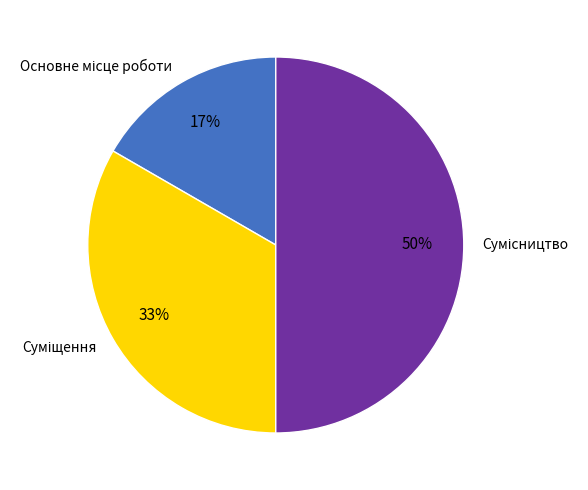

To the nearest percent, what is the difference between the largest and smallest slice percentages?

33%